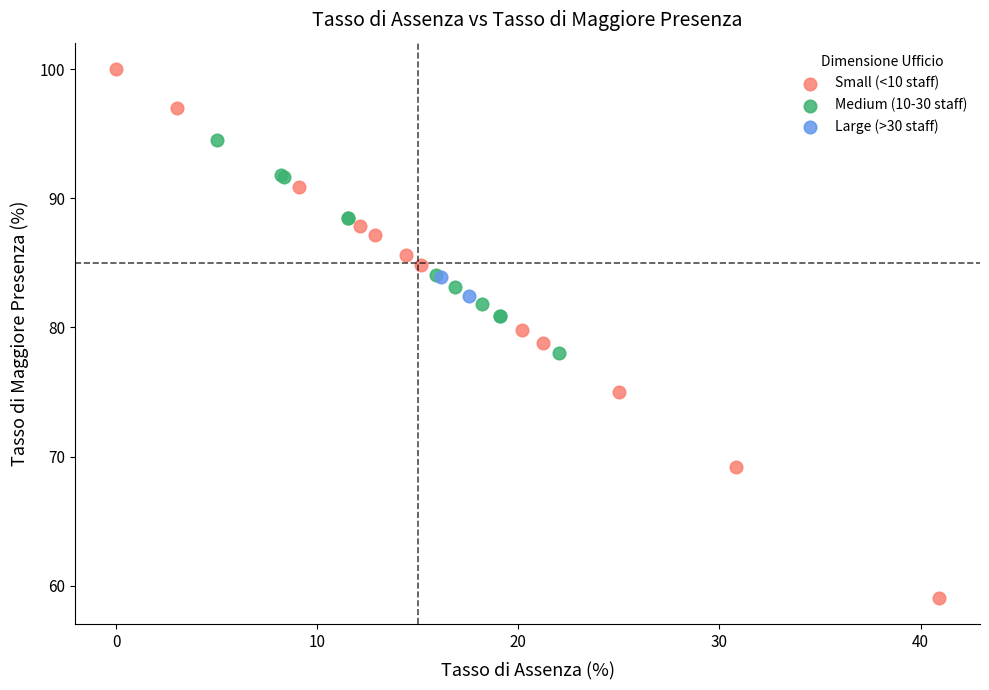

What are all the series names shown in the legend?

Small (<10 staff), Medium (10-30 staff), Large (>30 staff)